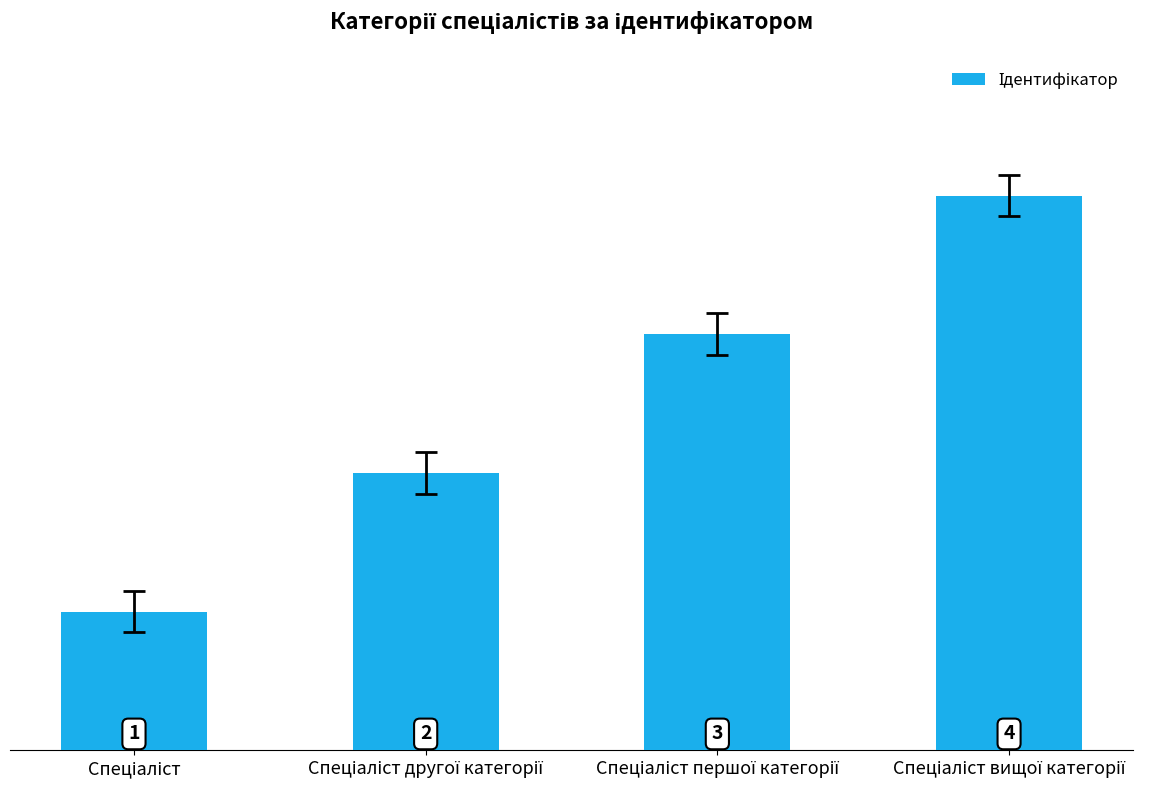

How many values are between 2 and 4?

3